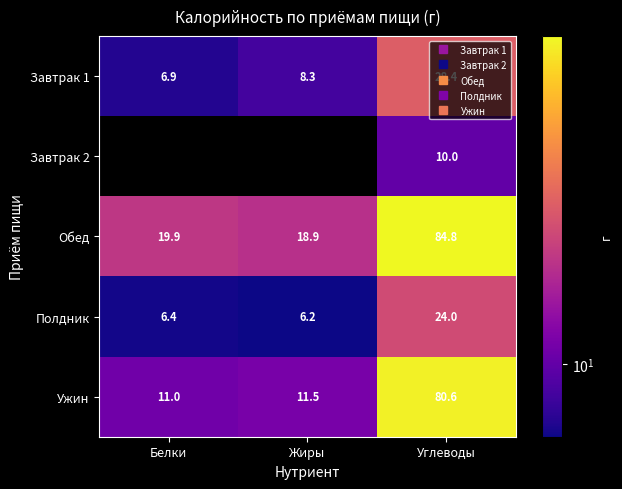

At how many categories does at least one series exceed 81?

1